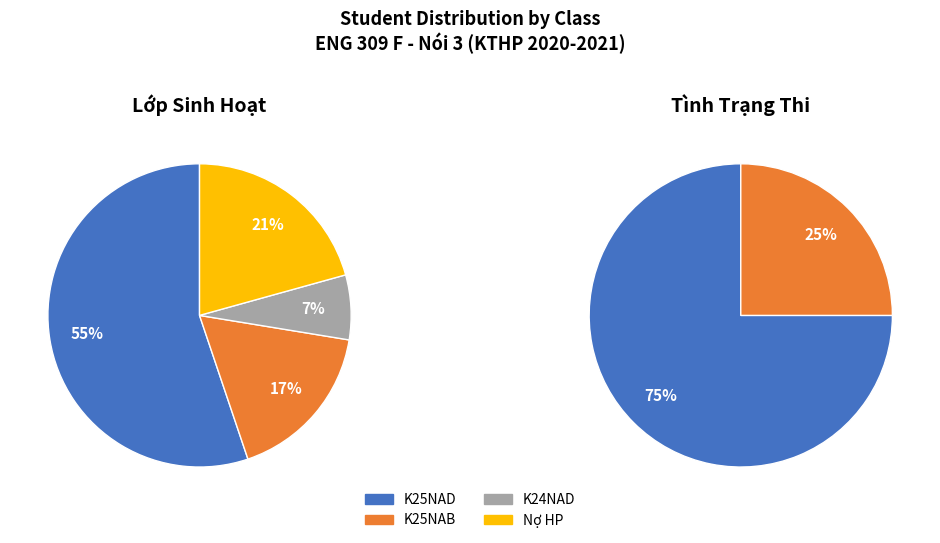

What is the ratio of the value at K25NAB to the value at K25NAD?

0.3